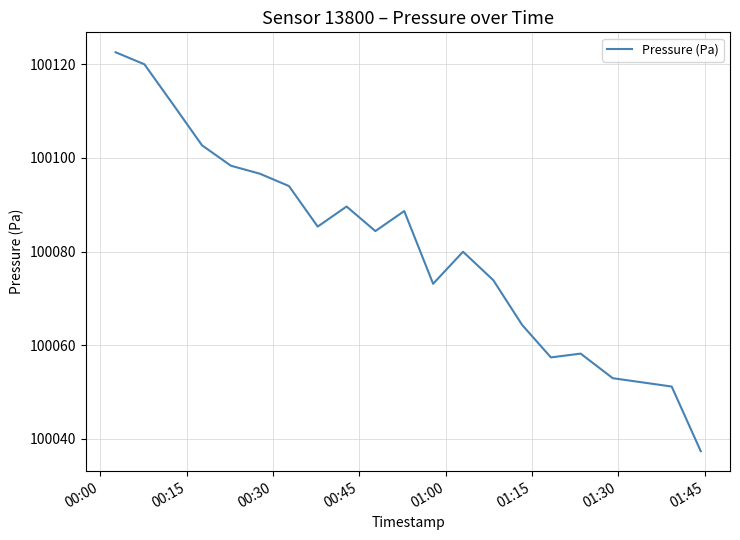

What is the minimum value shown in the chart?

100037.4